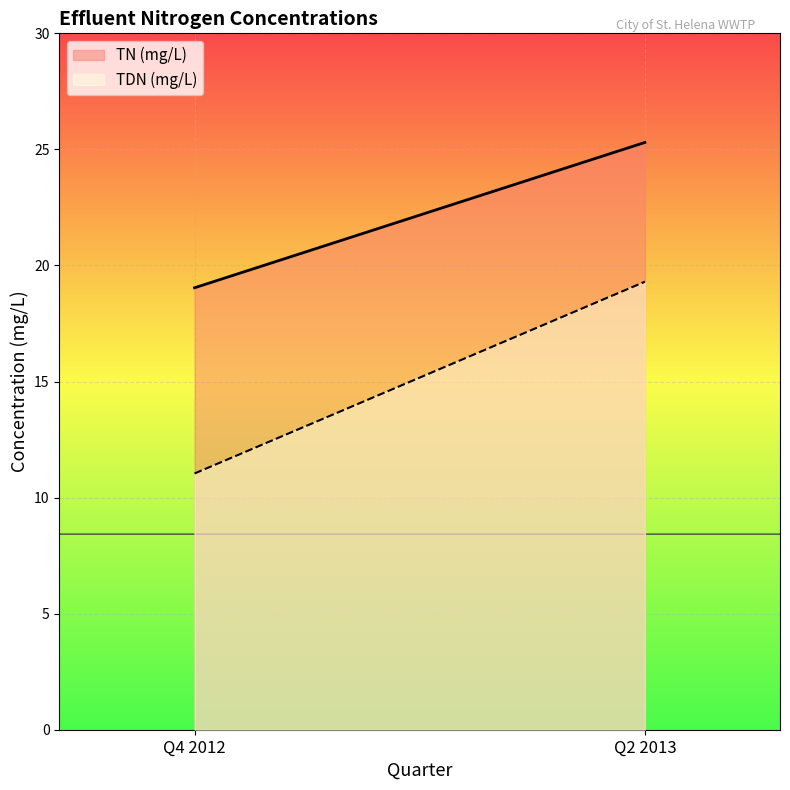

How many lines are shown in the chart?

2